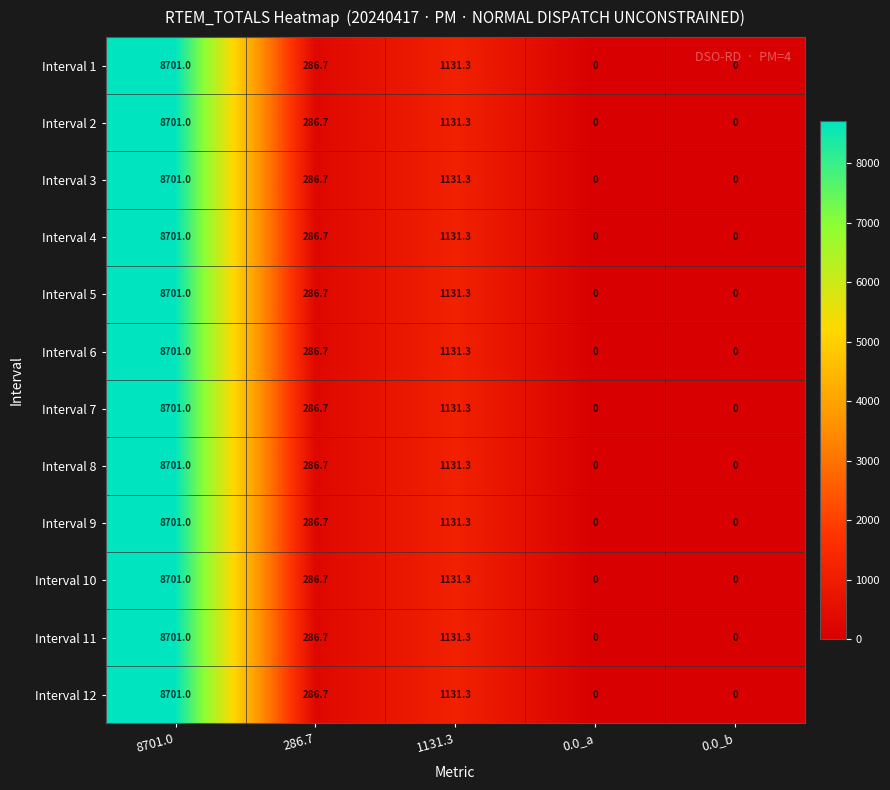

At which label is Interval 3 closest to 4350?

1131.3